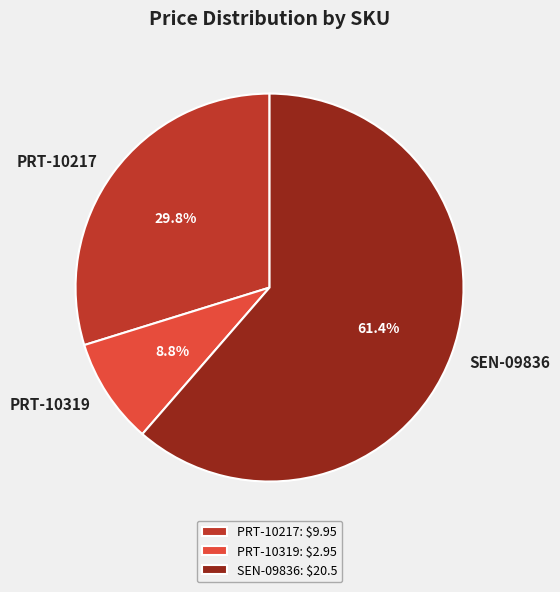

Which category has the biggest portion of the pie?

SEN-09836